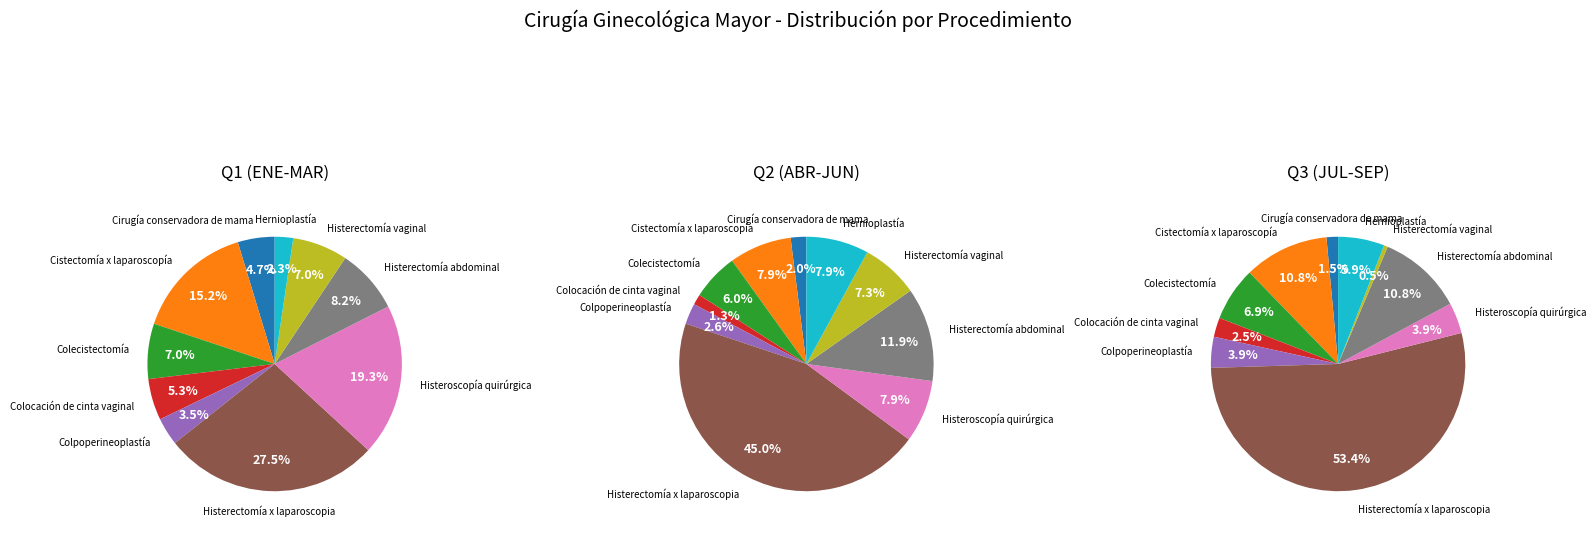

Combined, do Cirugía conservadora de mama and Hernioplastía account for over 50%?

No